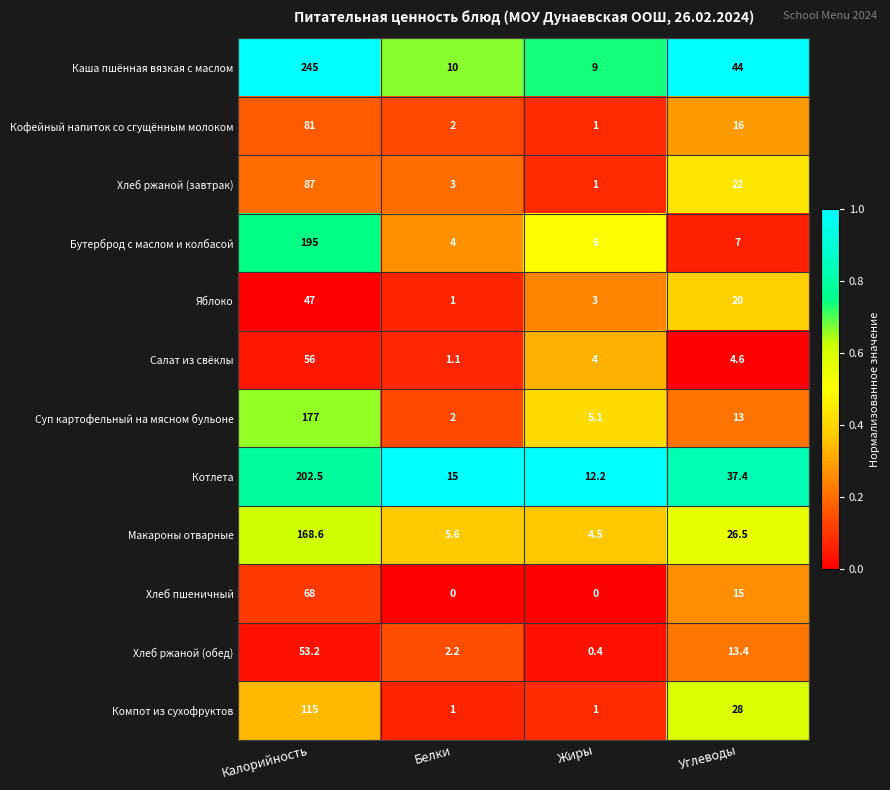

Rank the series by their maximum value, from highest to lowest.

Каша пшённая вязкая с маслом, Котлета, Бутерброд с маслом и колбасой, Суп картофельный на мясном бульоне, Макароны отварные, Компот из сухофруктов, Хлеб ржаной (завтрак), Кофейный напиток со сгущённым молоком, Хлеб пшеничный, Салат из свёклы, Хлеб ржаной (обед), Яблоко